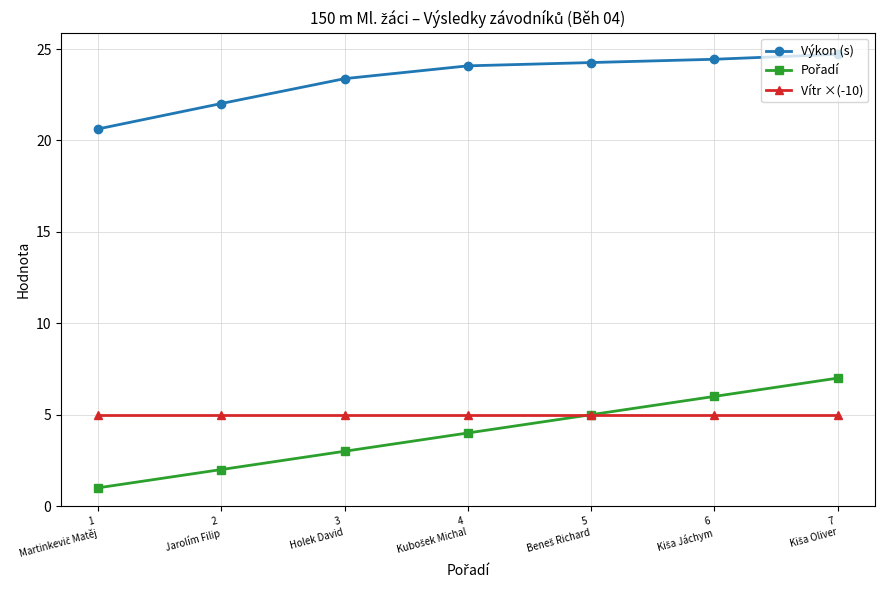

Count the number of categories in the chart.

7